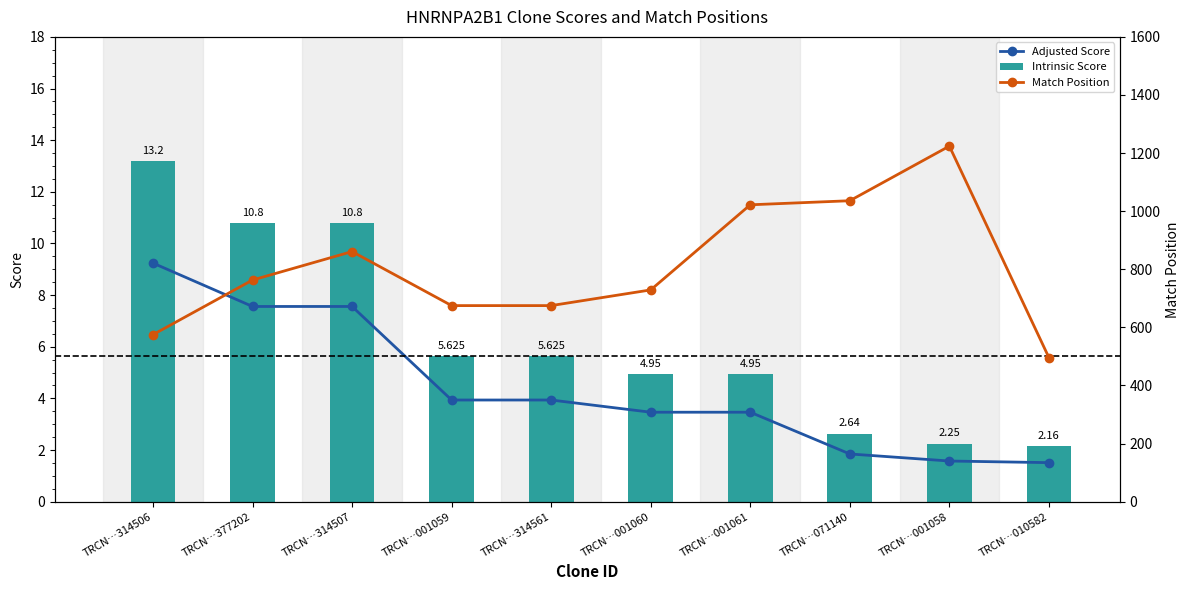

What is the difference between the Adjusted Score values at TRCN…071140 and TRCN…314506?

7.4